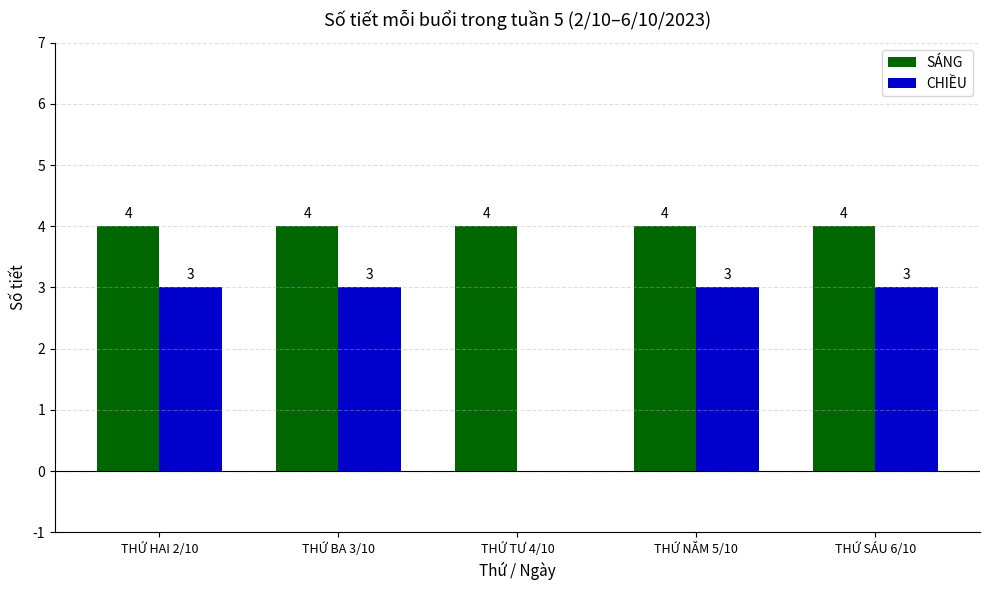

What is the sum of all SÁNG values?

20